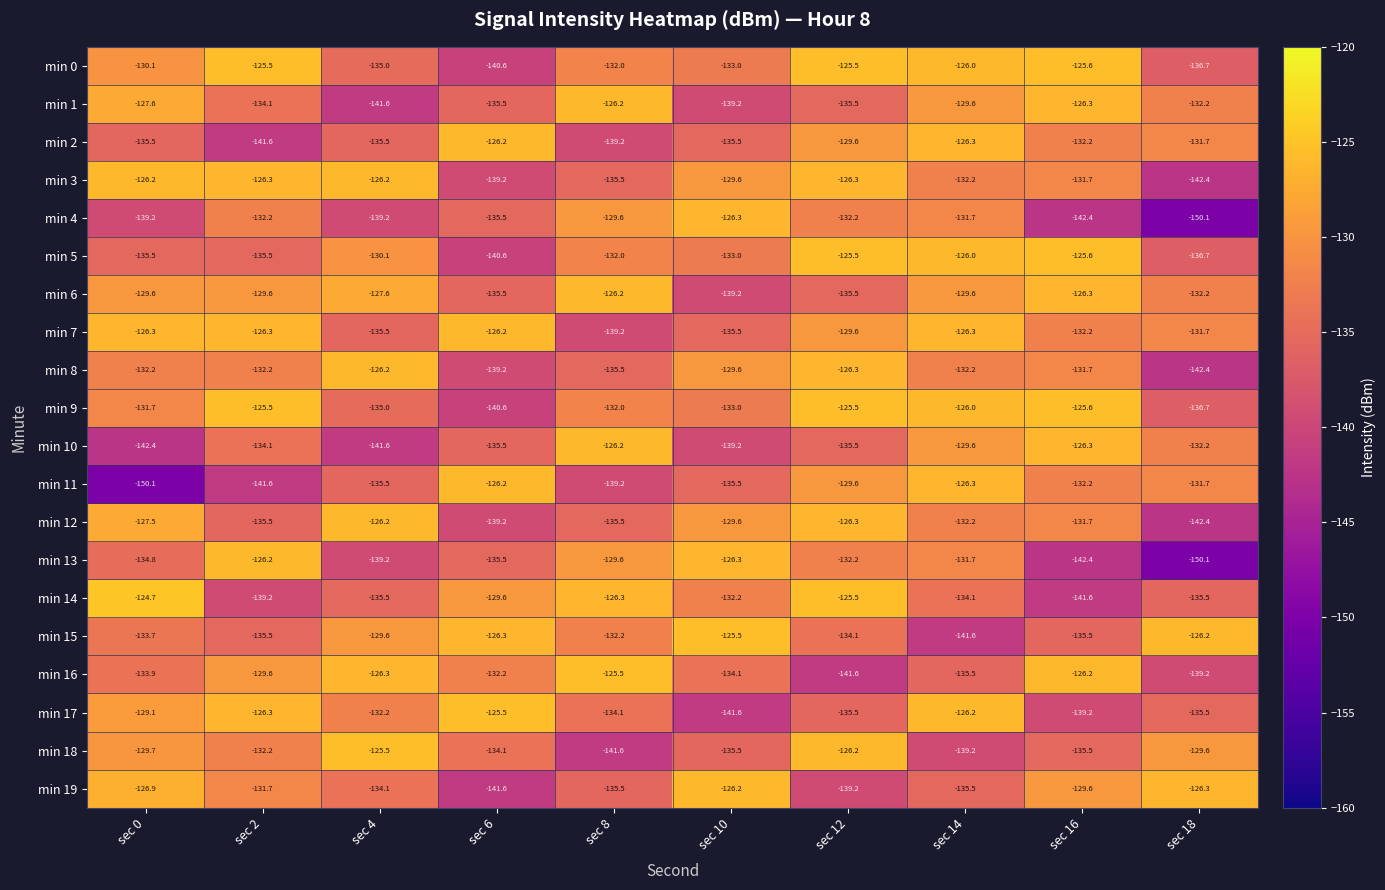

Which series has the largest total across all categories?

min 7